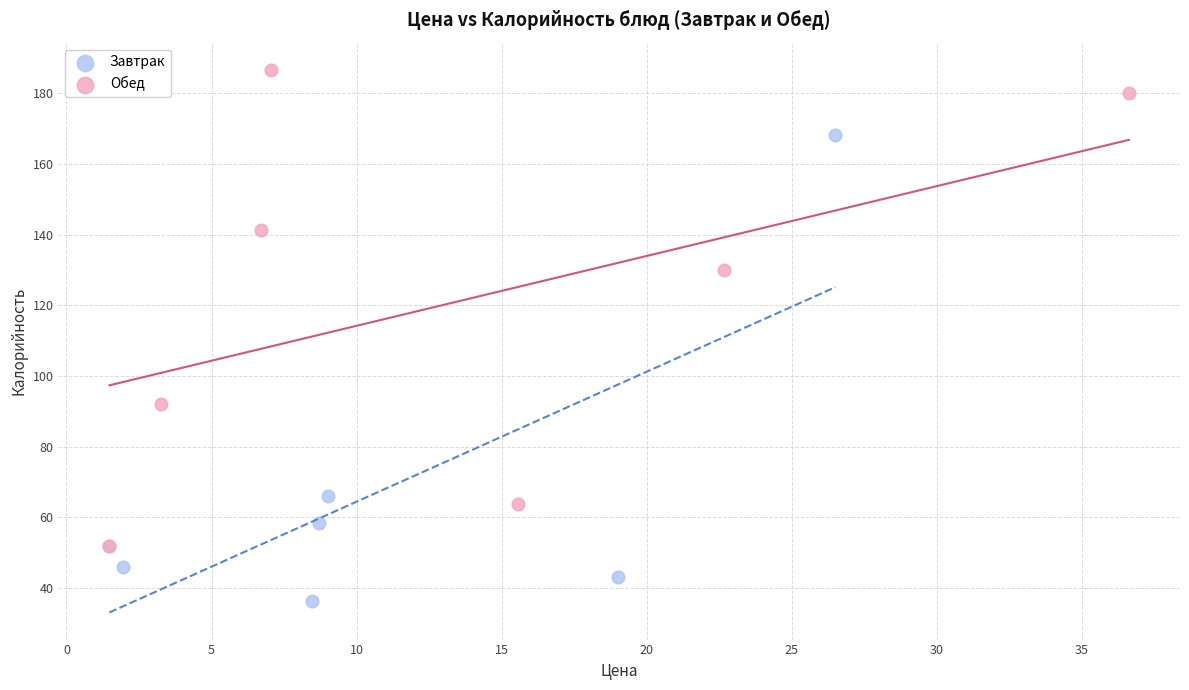

Which series has the largest Y range (max minus min)?

Обед